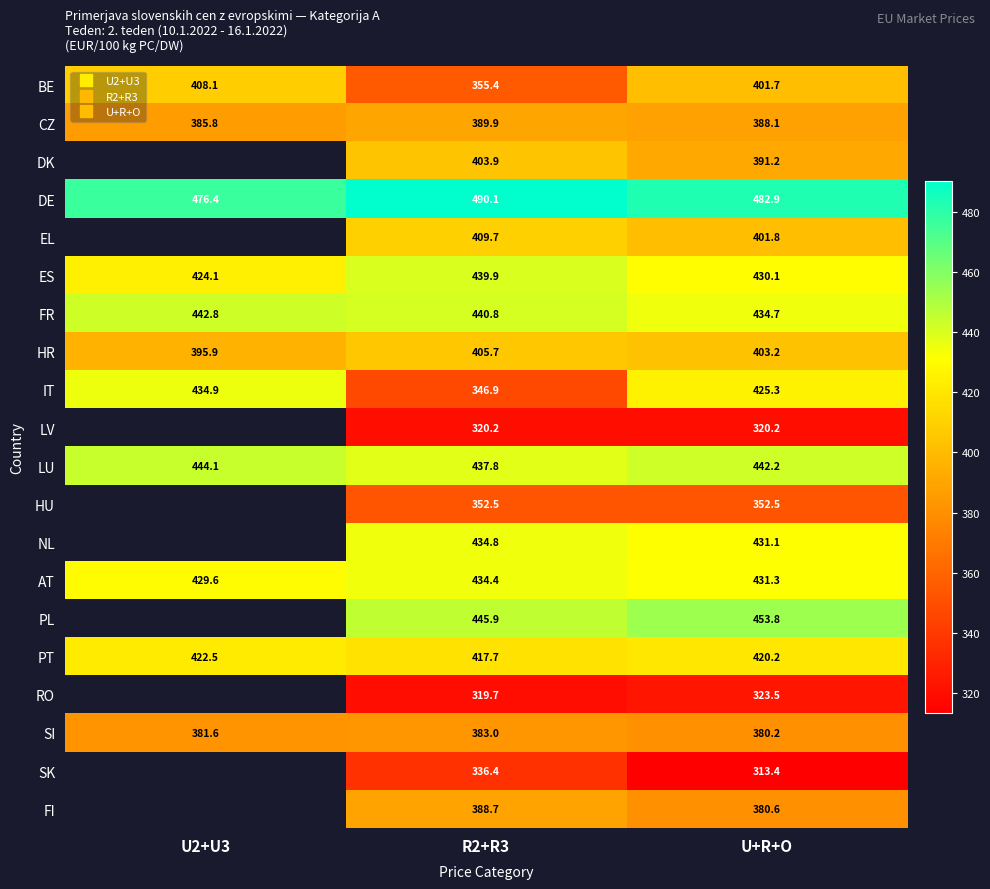

At how many categories does at least one series exceed 421?

3